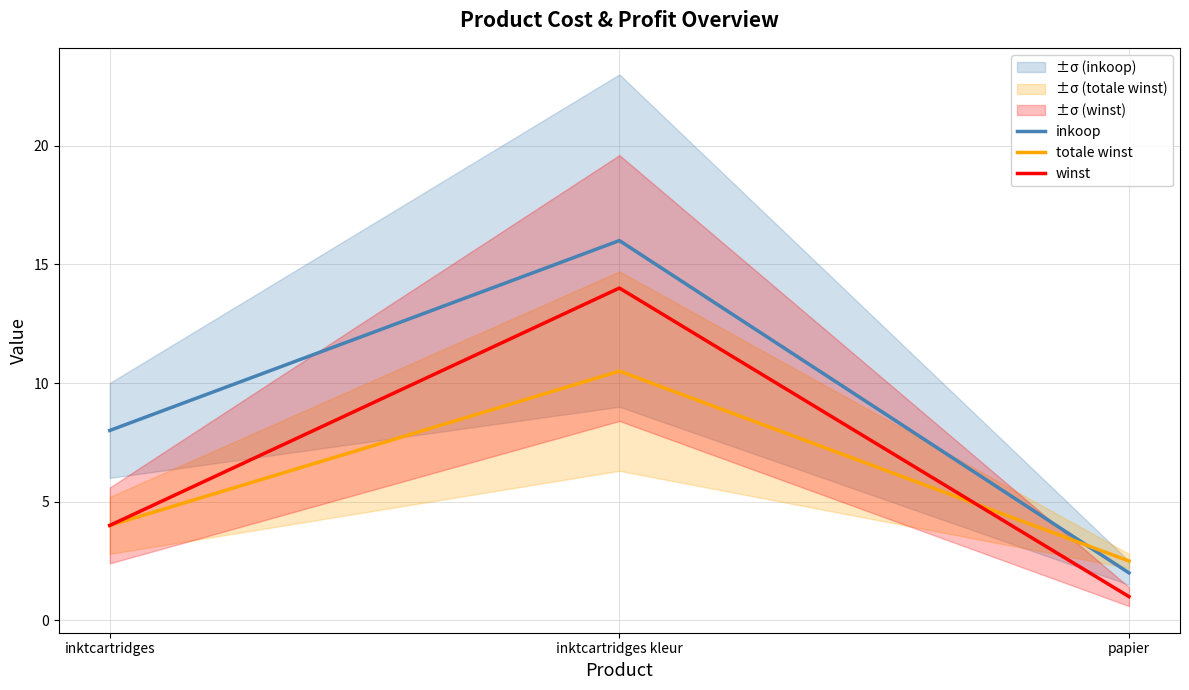

What are all the series names shown in the legend?

inkoop, totale winst, winst